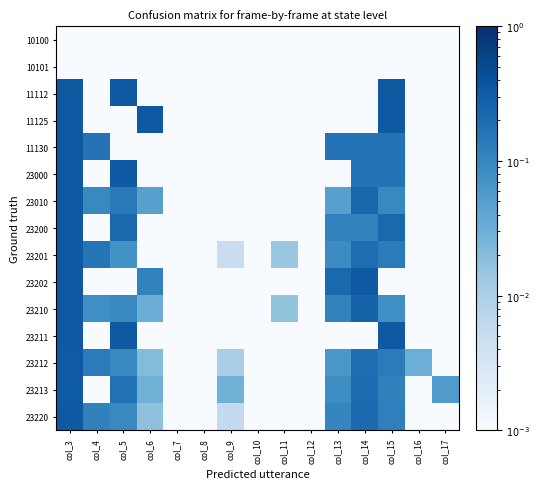

Reading right to left, extract all data points from this chart.

10100: col_17=0.0	col_16=0.0	col_15=0.0	col_14=0.0	col_13=0.0	col_12=0.0	col_11=0.0	col_10=0.0	col_9=0.0	col_8=0.0	col_7=0.0	col_6=0.0	col_5=0.0	col_4=0.0	col_3=0.0
10101: col_17=0.0	col_16=0.0	col_15=0.0	col_14=0.0	col_13=0.0	col_12=0.0	col_11=0.0	col_10=0.0	col_9=0.0	col_8=0.0	col_7=0.0	col_6=0.0	col_5=0.0	col_4=0.0	col_3=0.0
11112: col_17=0.0	col_16=0.0	col_15=0.3	col_14=0.0	col_13=0.0	col_12=0.0	col_11=0.0	col_10=0.0	col_9=0.0	col_8=0.0	col_7=0.0	col_6=0.0	col_5=0.3	col_4=0.0	col_3=0.3
11125: col_17=0.0	col_16=0.0	col_15=0.3	col_14=0.0	col_13=0.0	col_12=0.0	col_11=0.0	col_10=0.0	col_9=0.0	col_8=0.0	col_7=0.0	col_6=0.3	col_5=0.0	col_4=0.0	col_3=0.3
11130: col_17=0.0	col_16=0.0	col_15=0.2	col_14=0.2	col_13=0.2	col_12=0.0	col_11=0.0	col_10=0.0	col_9=0.0	col_8=0.0	col_7=0.0	col_6=0.0	col_5=0.0	col_4=0.2	col_3=0.3
23000: col_17=0.0	col_16=0.0	col_15=0.2	col_14=0.2	col_13=0.0	col_12=0.0	col_11=0.0	col_10=0.0	col_9=0.0	col_8=0.0	col_7=0.0	col_6=0.0	col_5=0.3	col_4=0.0	col_3=0.3
23010: col_17=0.0	col_16=0.0	col_15=0.1	col_14=0.2	col_13=0.0	col_12=0.0	col_11=0.0	col_10=0.0	col_9=0.0	col_8=0.0	col_7=0.0	col_6=0.0	col_5=0.1	col_4=0.1	col_3=0.3
23200: col_17=0.0	col_16=0.0	col_15=0.2	col_14=0.1	col_13=0.1	col_12=0.0	col_11=0.0	col_10=0.0	col_9=0.0	col_8=0.0	col_7=0.0	col_6=0.0	col_5=0.2	col_4=0.0	col_3=0.3
23201: col_17=0.0	col_16=0.0	col_15=0.1	col_14=0.2	col_13=0.1	col_12=0.0	col_11=0.0	col_10=0.0	col_9=0.0	col_8=0.0	col_7=0.0	col_6=0.0	col_5=0.1	col_4=0.2	col_3=0.3
23202: col_17=0.0	col_16=0.0	col_15=0.0	col_14=0.3	col_13=0.2	col_12=0.0	col_11=0.0	col_10=0.0	col_9=0.0	col_8=0.0	col_7=0.0	col_6=0.1	col_5=0.0	col_4=0.0	col_3=0.3
23210: col_17=0.0	col_16=0.0	col_15=0.1	col_14=0.3	col_13=0.1	col_12=0.0	col_11=0.0	col_10=0.0	col_9=0.0	col_8=0.0	col_7=0.0	col_6=0.0	col_5=0.1	col_4=0.1	col_3=0.3
23211: col_17=0.0	col_16=0.0	col_15=0.3	col_14=0.0	col_13=0.0	col_12=0.0	col_11=0.0	col_10=0.0	col_9=0.0	col_8=0.0	col_7=0.0	col_6=0.0	col_5=0.3	col_4=0.0	col_3=0.3
23212: col_17=0.0	col_16=0.0	col_15=0.1	col_14=0.2	col_13=0.1	col_12=0.0	col_11=0.0	col_10=0.0	col_9=0.0	col_8=0.0	col_7=0.0	col_6=0.0	col_5=0.1	col_4=0.1	col_3=0.3
23213: col_17=0.1	col_16=0.0	col_15=0.1	col_14=0.2	col_13=0.1	col_12=0.0	col_11=0.0	col_10=0.0	col_9=0.0	col_8=0.0	col_7=0.0	col_6=0.0	col_5=0.2	col_4=0.0	col_3=0.3
23220: col_17=0.0	col_16=0.0	col_15=0.1	col_14=0.2	col_13=0.1	col_12=0.0	col_11=0.0	col_10=0.0	col_9=0.0	col_8=0.0	col_7=0.0	col_6=0.0	col_5=0.1	col_4=0.1	col_3=0.3